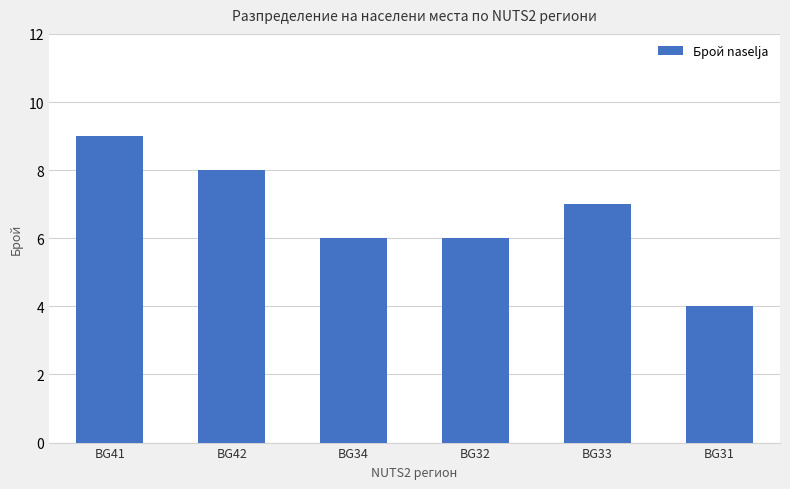

Reading left to right, transcribe all the data shown in this chart.

BG41=9	BG42=8	BG34=6	BG32=6	BG33=7	BG31=4